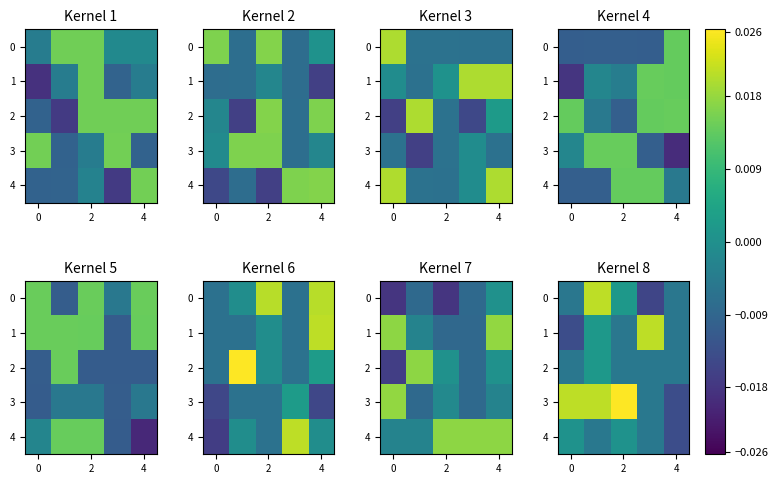

How many values in the row_3 series exceed 0?

3